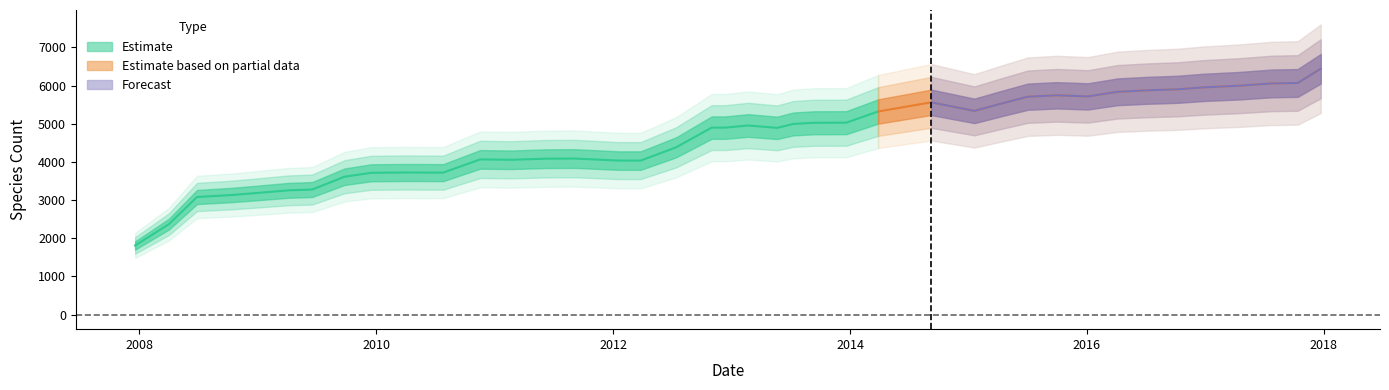

Does the chart display data point markers on the line(s)?

No